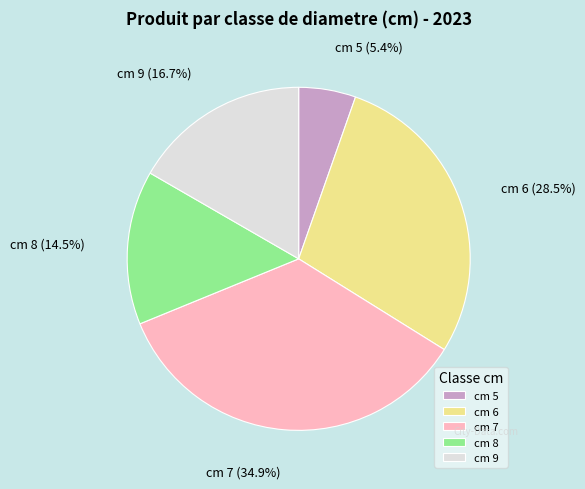

Is cm 6 the majority of the pie?

No